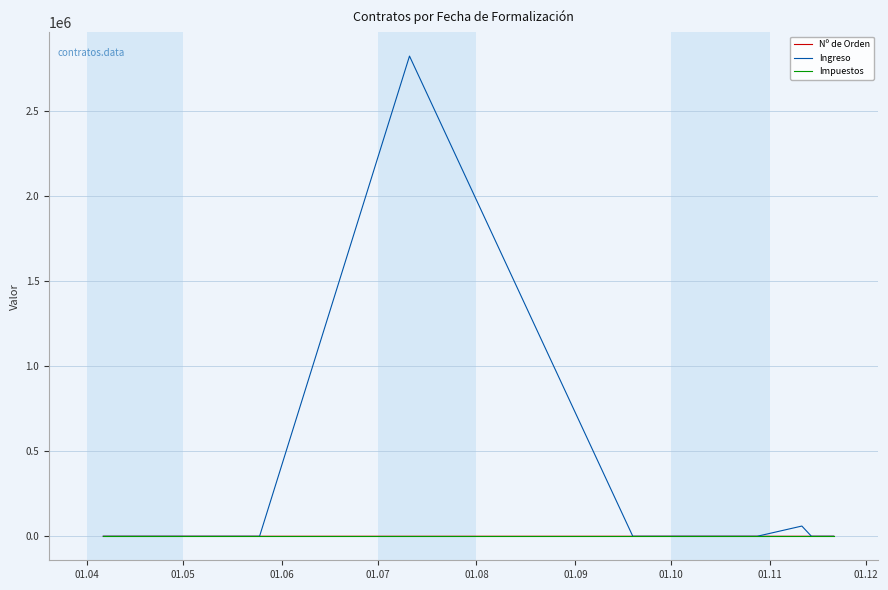

Which series has the largest total across all categories?

Ingreso